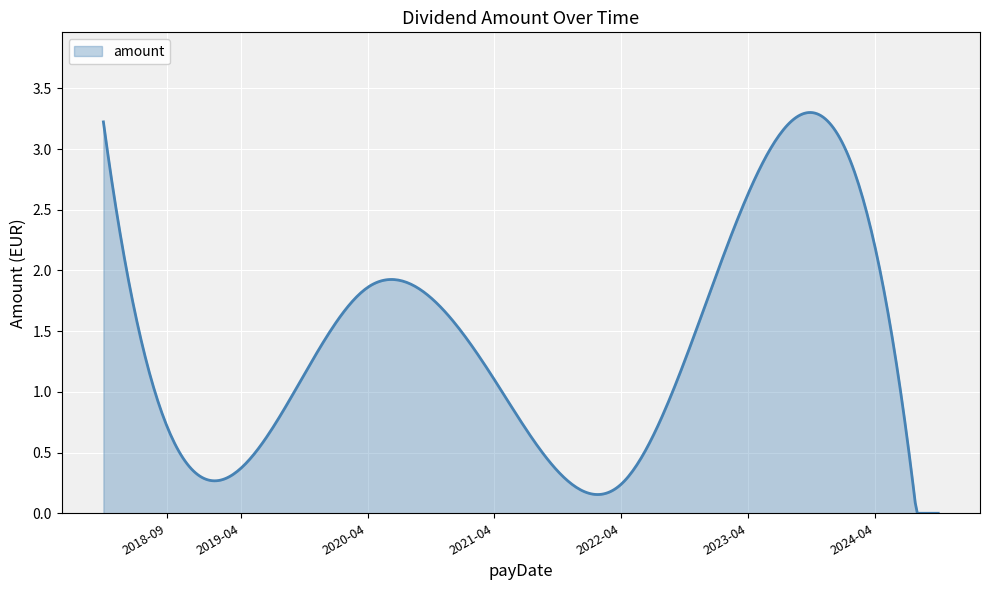

How many lines are shown in the chart?

1